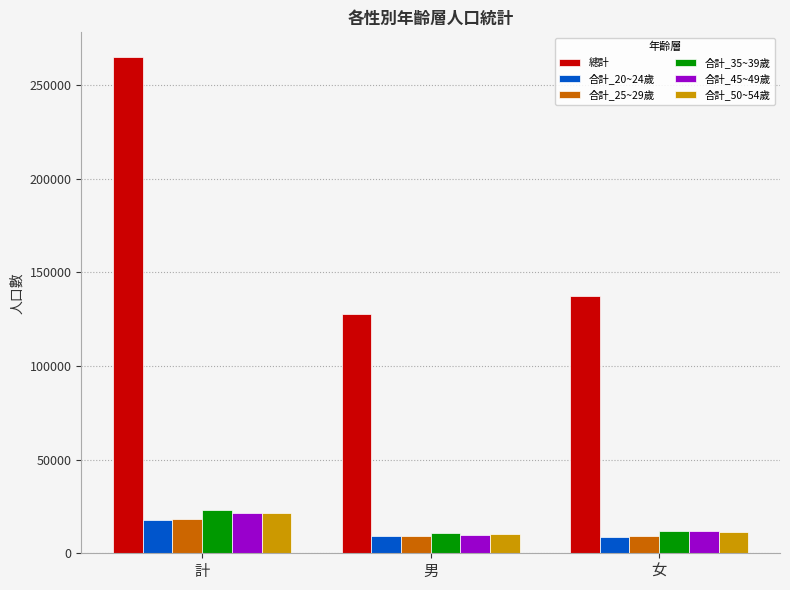

What position from the left is 男?

2